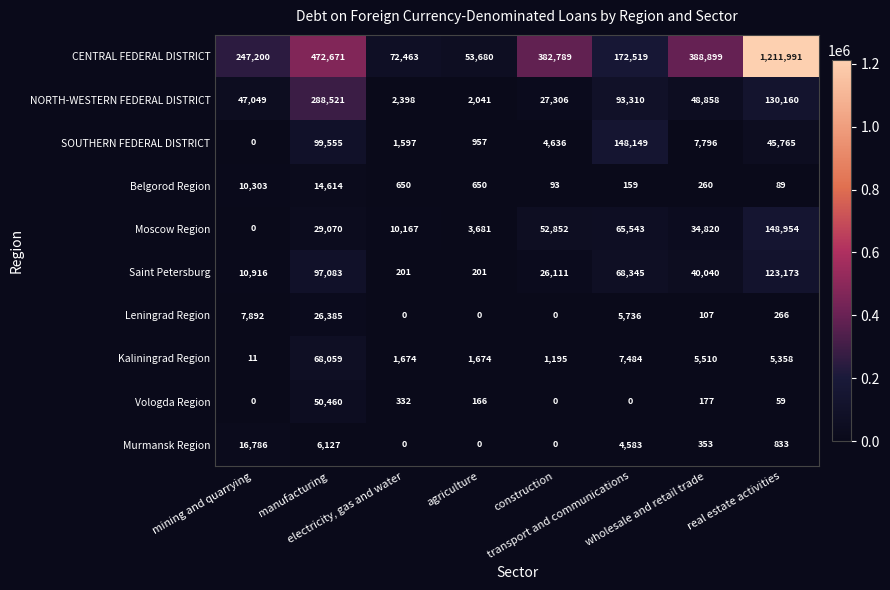

Which series has the largest range (max minus min)?

CENTRAL FEDERAL DISTRICT